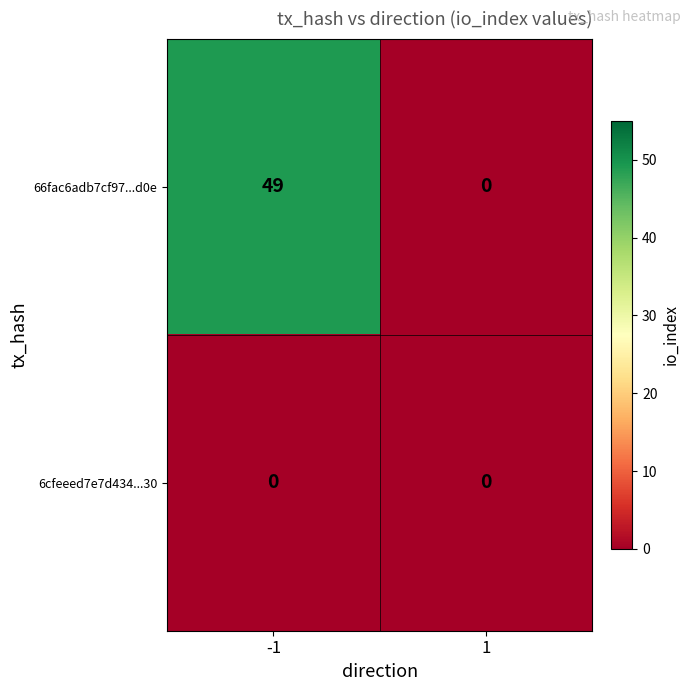

Reading right to left, transcribe all the data shown in this chart.

66fac6adb7cf97...d0e: 1=0	-1=49
6cfeeed7e7d434...30: 1=0	-1=0